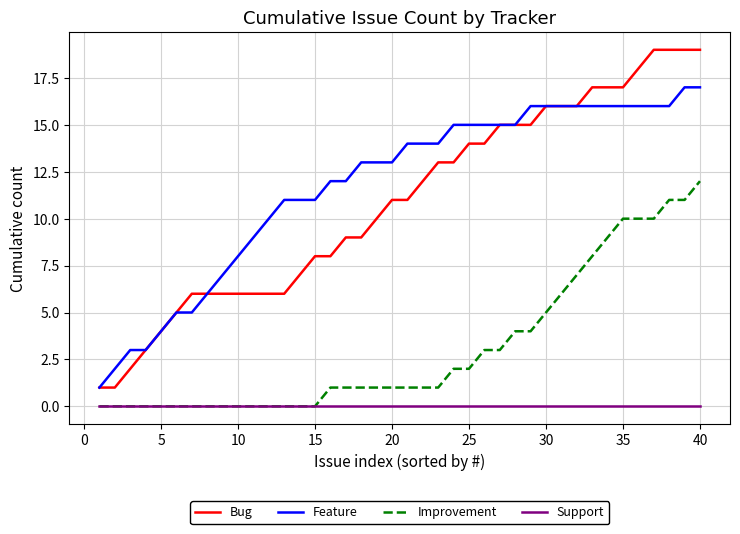

How many series are shown in this chart?

4